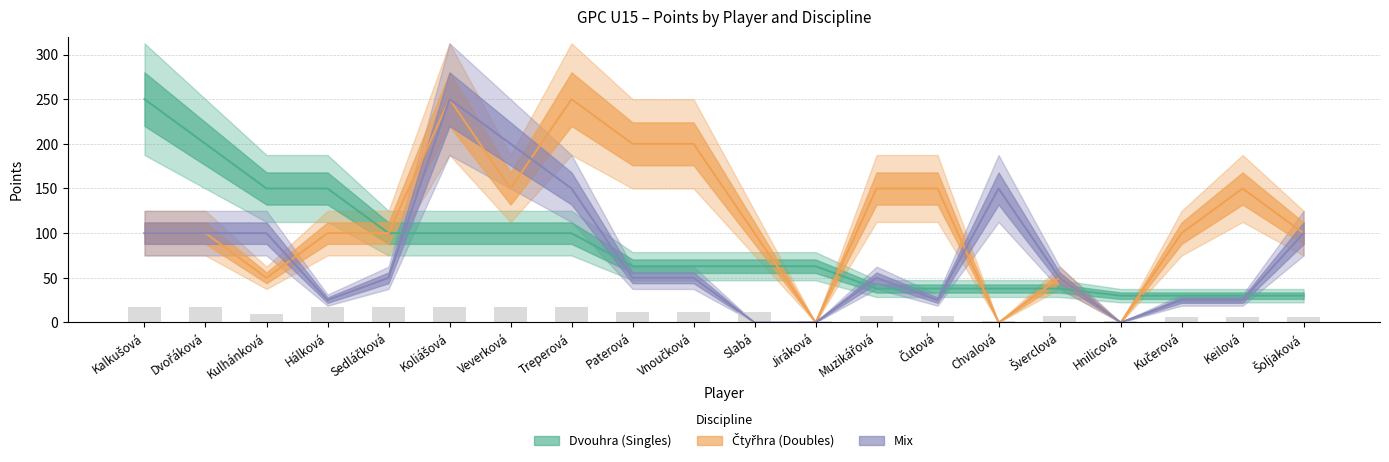

What is the spread (max minus min) of values at Vnoučková?

150